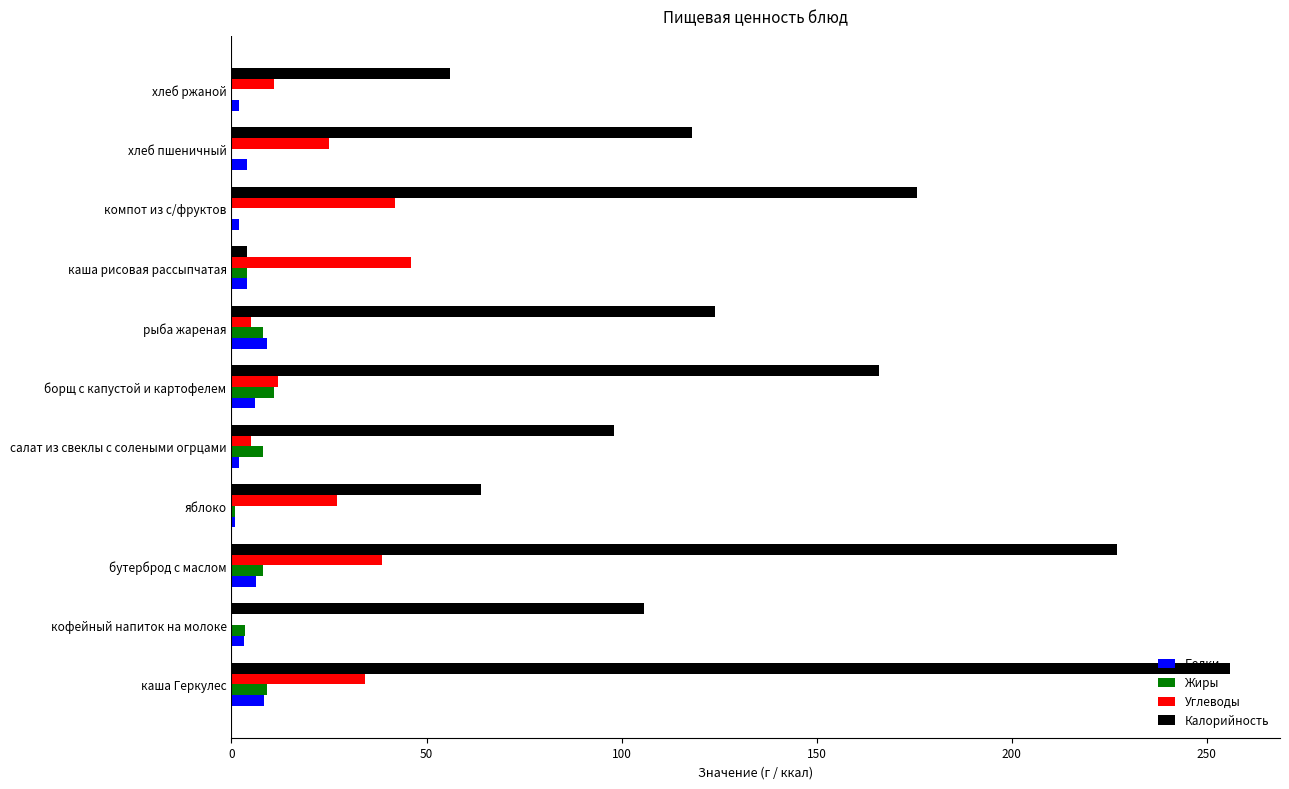

The value of Калорийность at яблоко is 89.0. True or false?

False